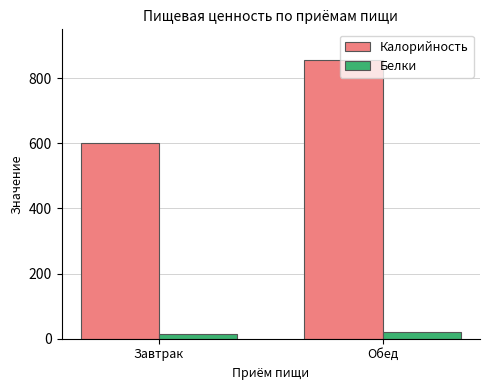

Read the Калорийность value at Обед.

856.4